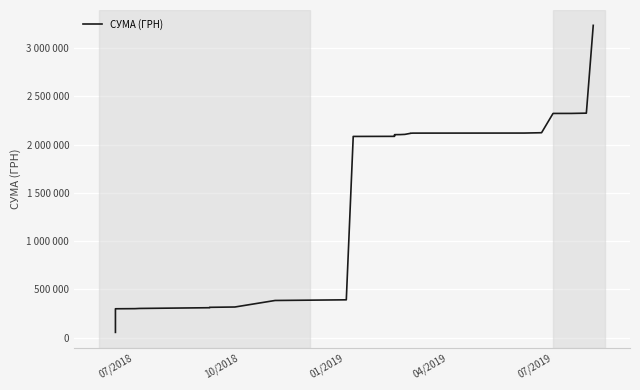

What is the difference between the maximum and minimum values?

3182219.8